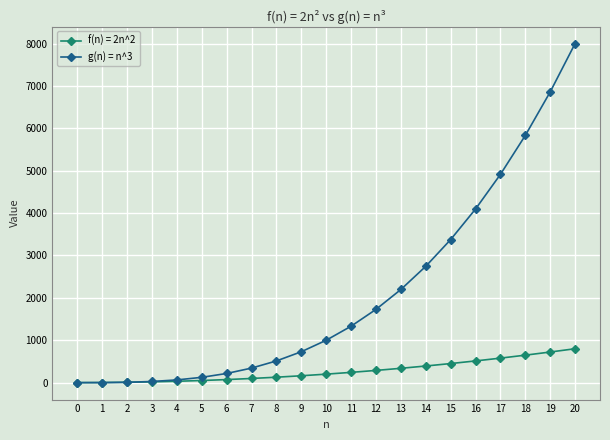

Which series has the largest total across all categories?

g(n) = n^3